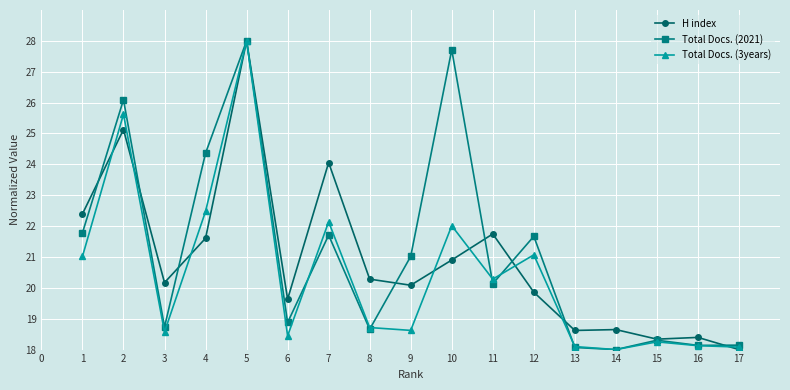

At which category does Total Docs. (3years) reach its first local peak?

2